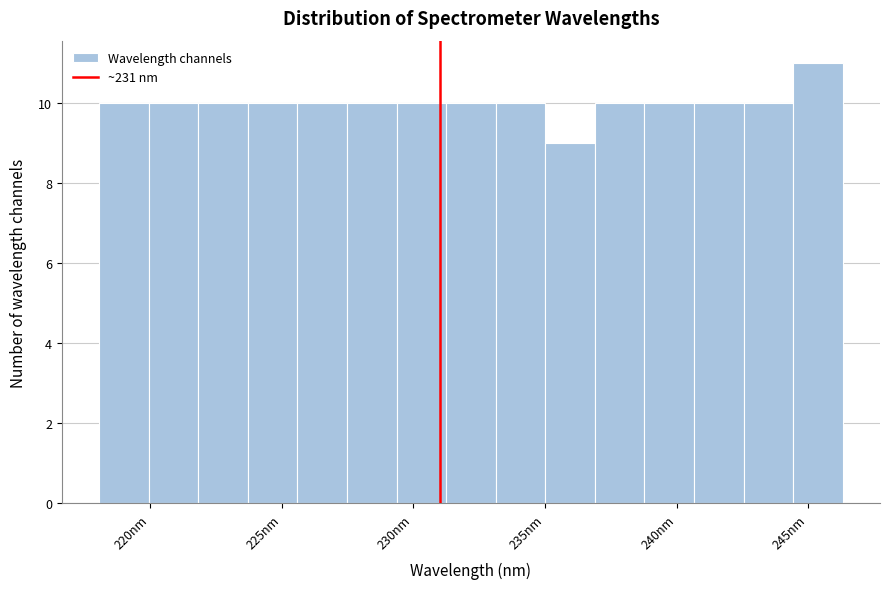

Around what value on the x-axis is the tallest bar? Give the approximate position of its centre, as read against the axis.

245.5